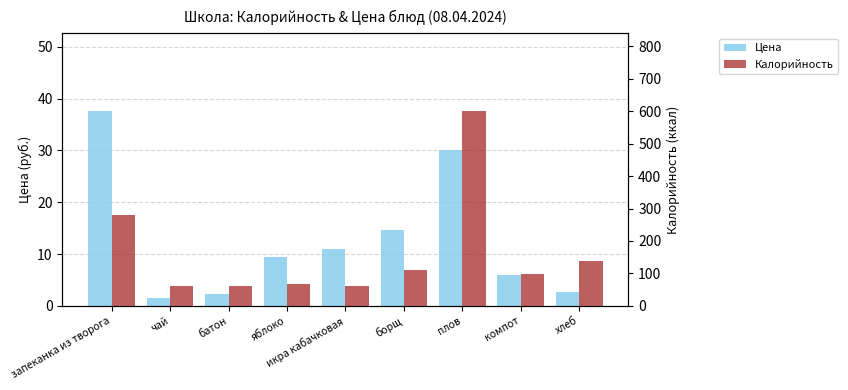

Read the Калорийность value at яблоко.

66.0